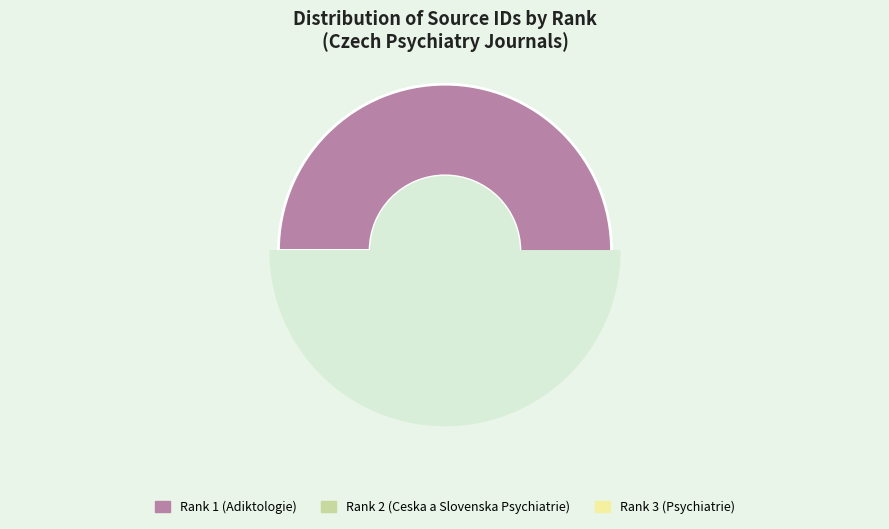

Which category has the smallest portion of the pie?

Rank 2 (Ceska a Slovenska Psychiatrie)